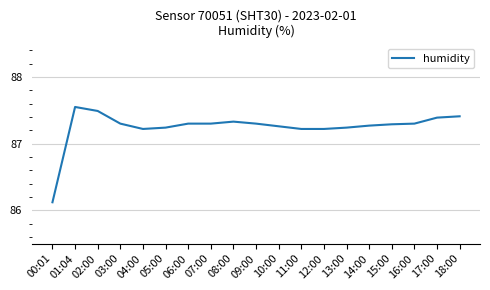

Is it true that the value at 14:00 is 87.3?

True